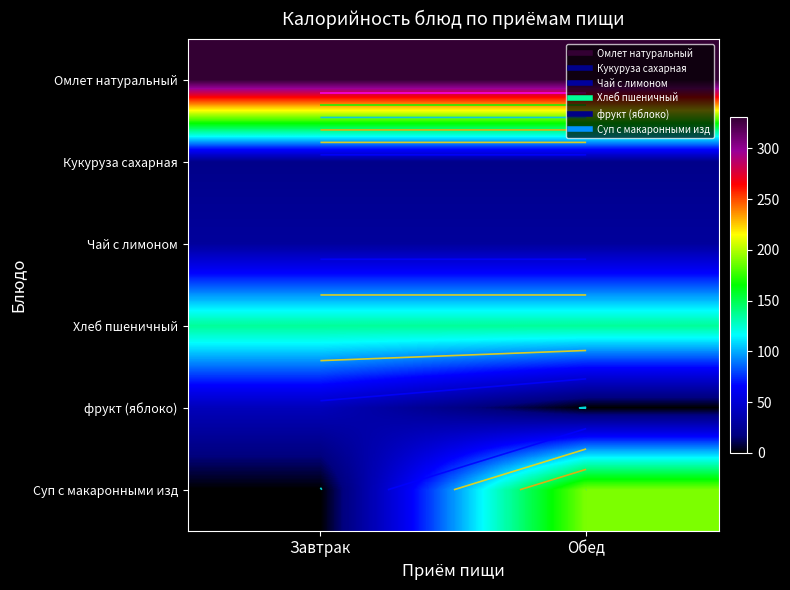

At which label does Суп с макаронными изд reach its peak?

Обед